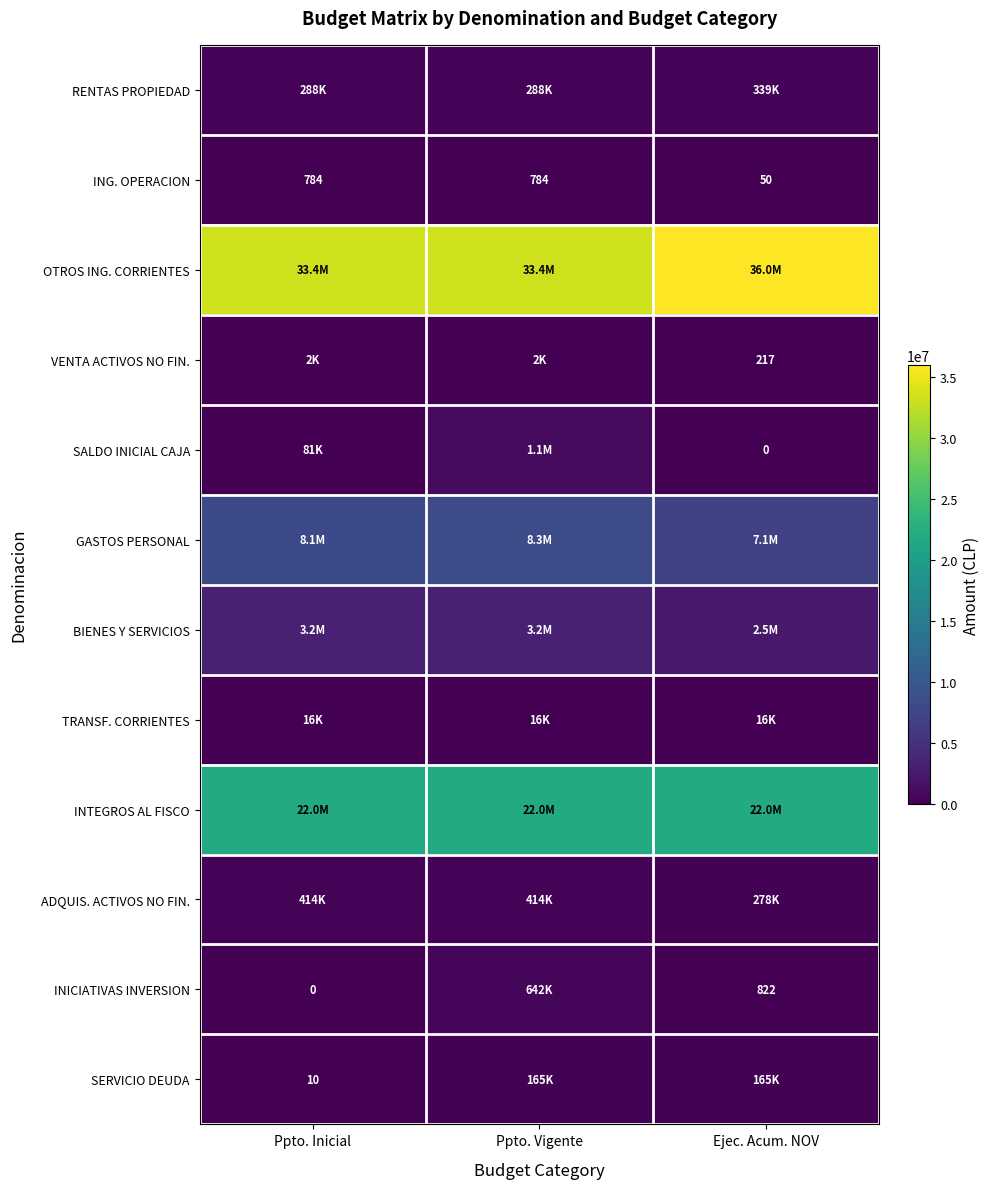

How many categories are shown in the chart?

3